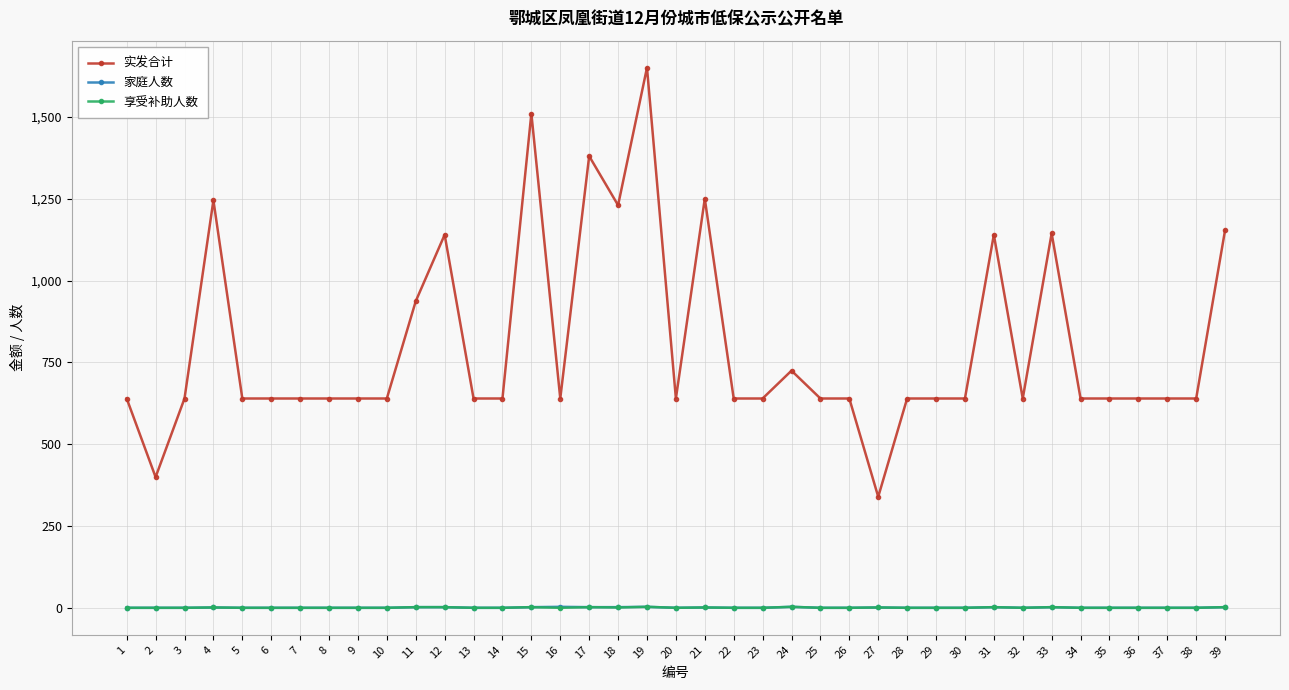

At which category is the sum across all series the highest?

19